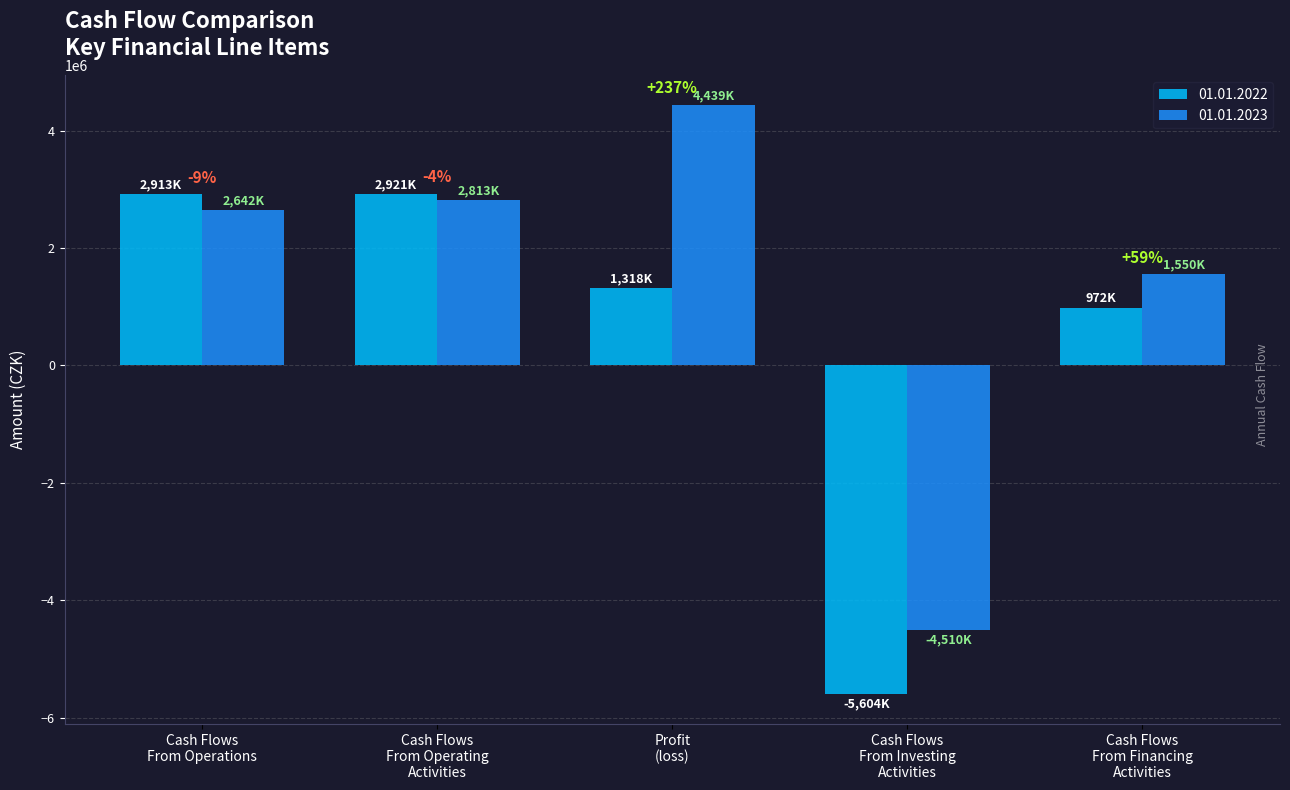

Which category has the highest value across all series?

Profit
(loss)